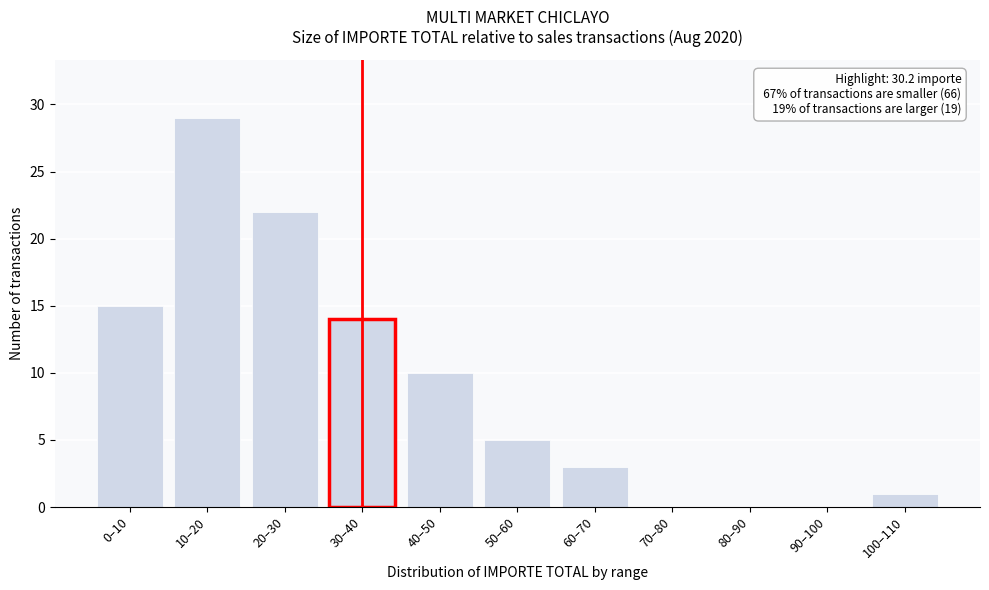

Reading right to left, what are all the values shown in this chart?

100–110=1	90–100=0	80–90=0	70–80=0	60–70=3	50–60=5	40–50=10	30–40=14	20–30=22	10–20=29	0–10=15